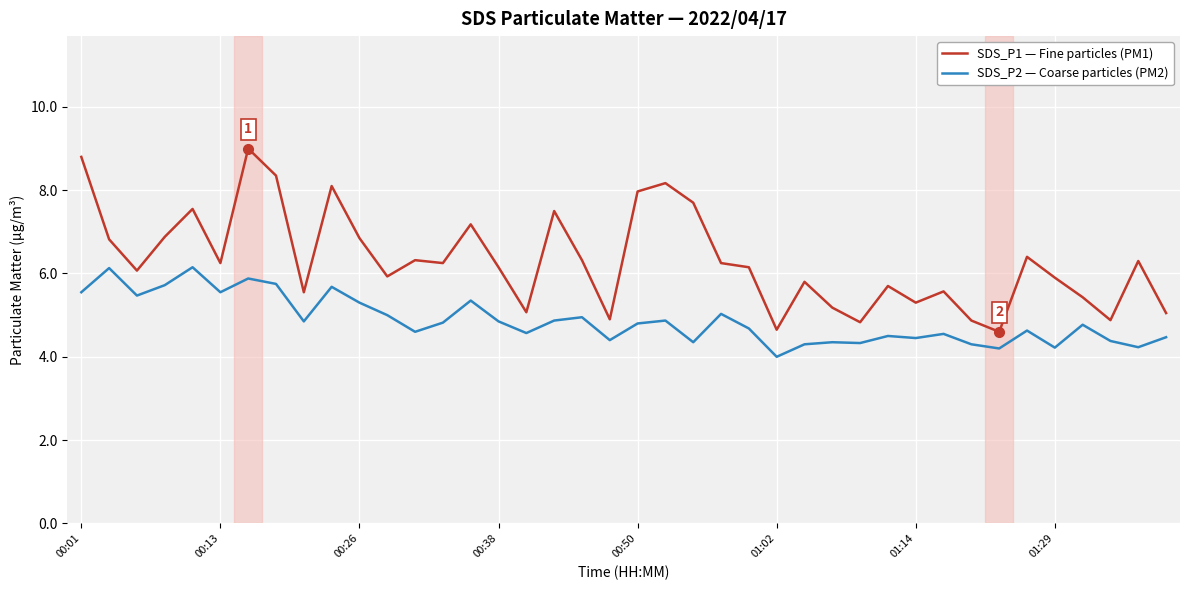

Does the chart display data point markers on the line(s)?

No